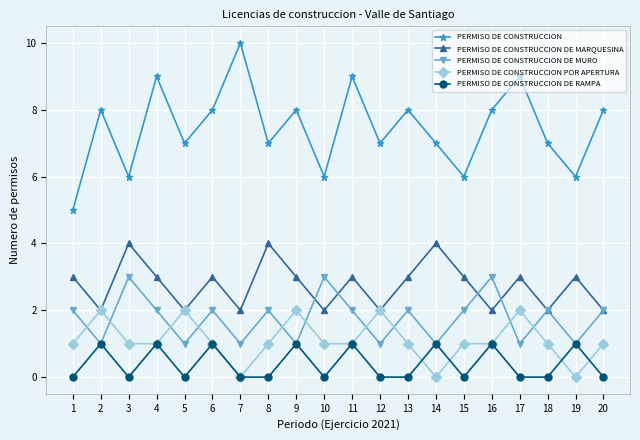

Rank the series at 13 from lowest to highest value.

PERMISO DE CONSTRUCCION DE RAMPA, PERMISO DE CONSTRUCCION POR APERTURA, PERMISO DE CONSTRUCCION DE MURO, PERMISO DE CONSTRUCCION DE MARQUESINA, PERMISO DE CONSTRUCCION